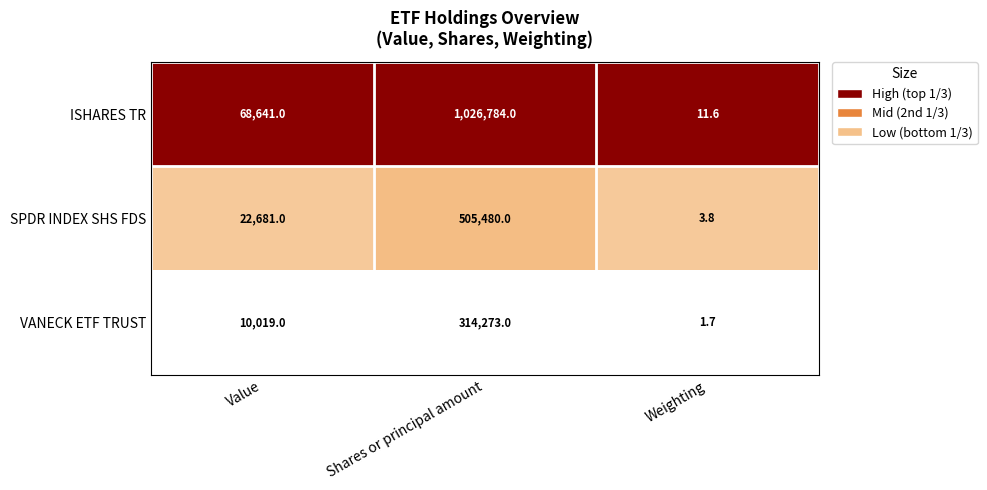

Which series has the largest total across all categories?

ISHARES TR